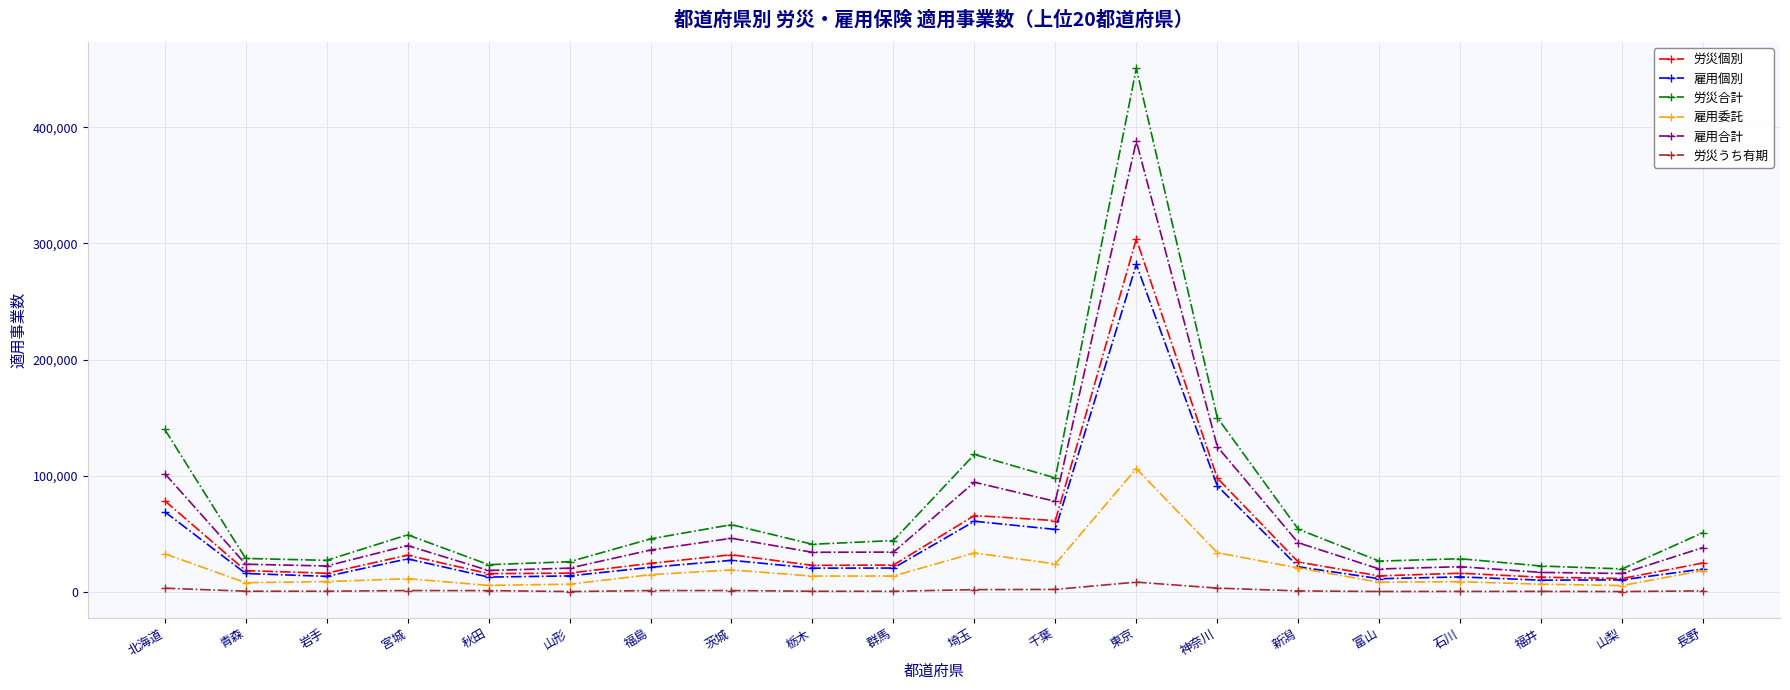

How many lines are shown in the chart?

6